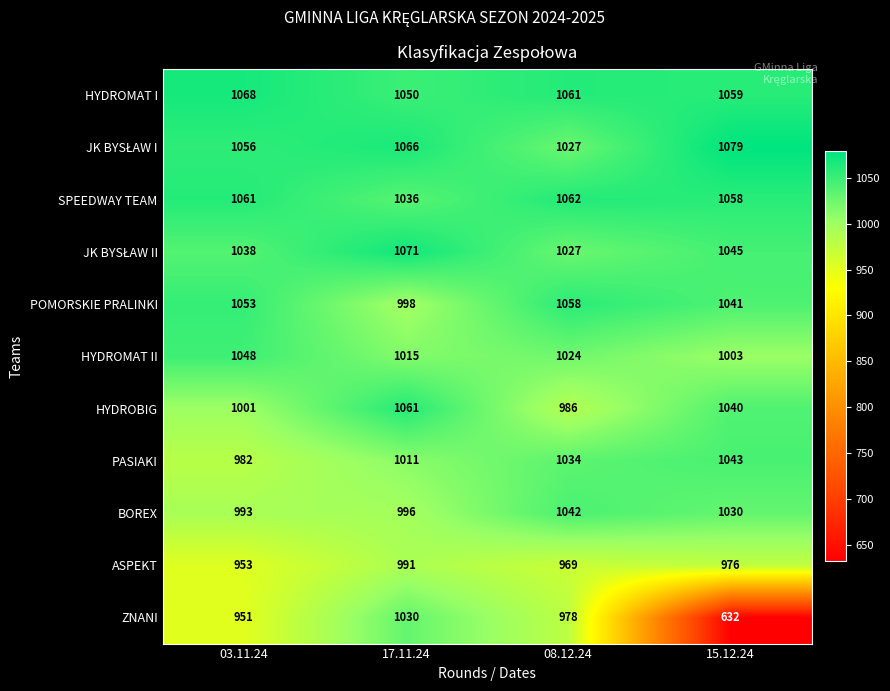

At which category does the chart reach its peak across all series?

15.12.24